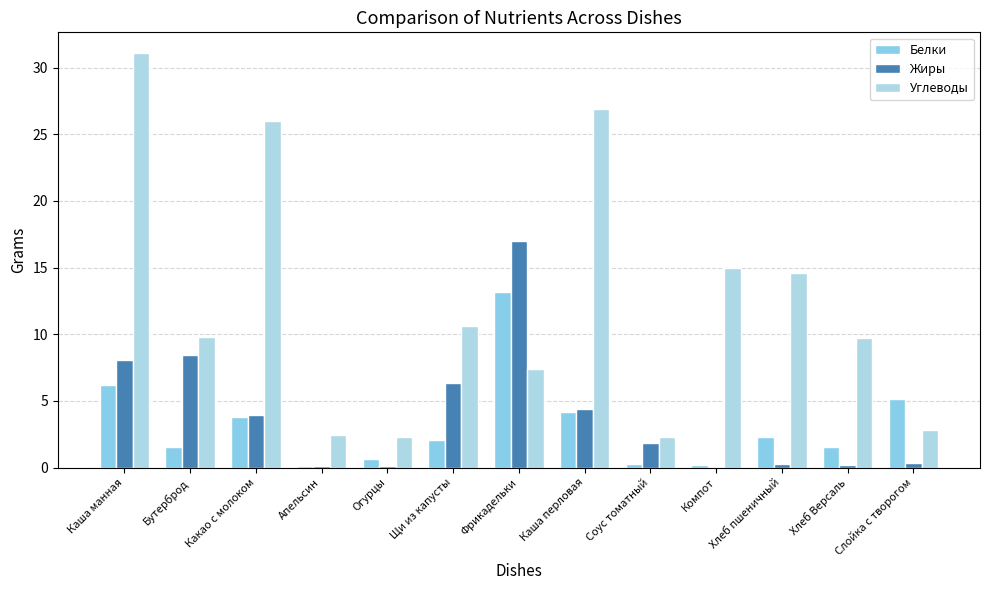

What are all the series names shown in the legend?

Белки, Жиры, Углеводы